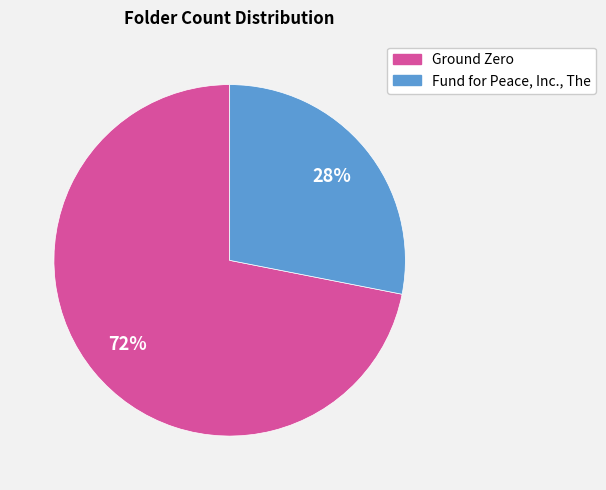

What is the ratio of the value at Ground Zero to the value at Fund for Peace, Inc., The?

2.6